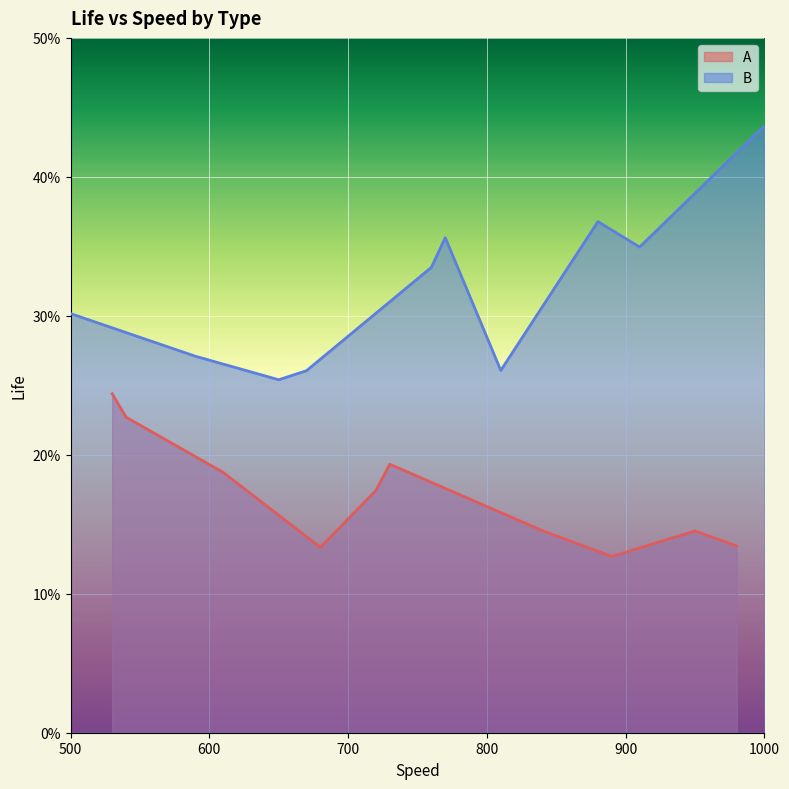

At which label does B reach its peak?

1000